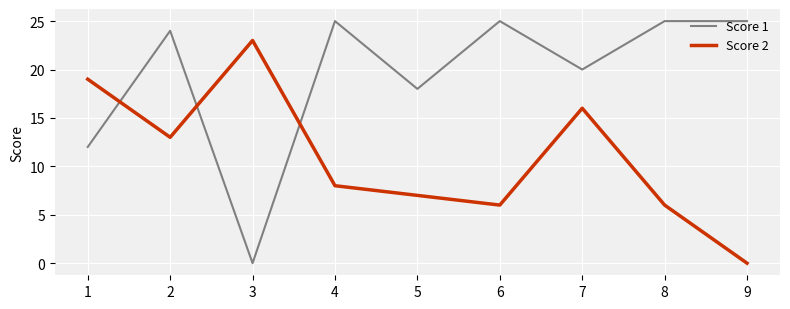

Rank the series by their average value, from lowest to highest.

Score 2, Score 1